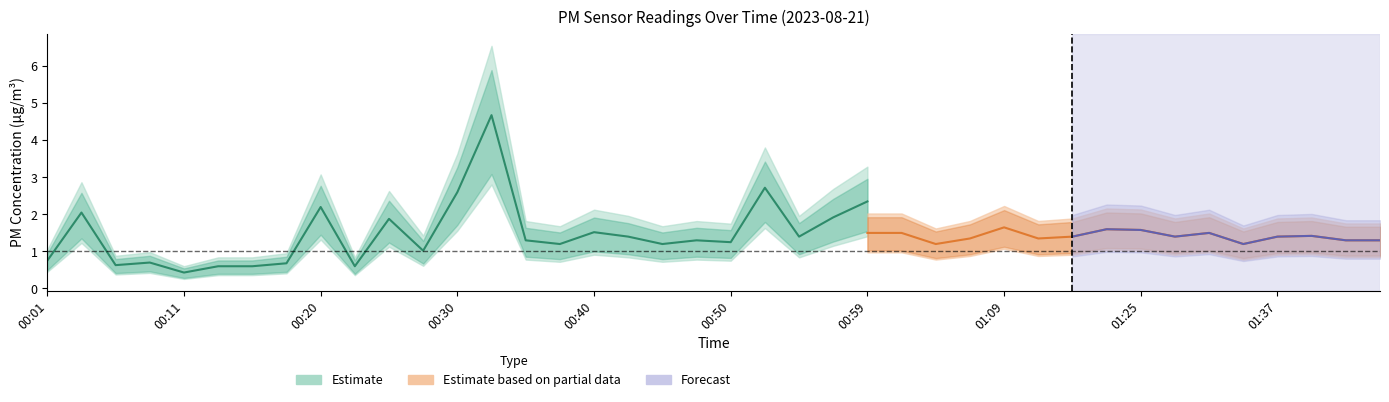

Does the chart have visible grid lines?

No